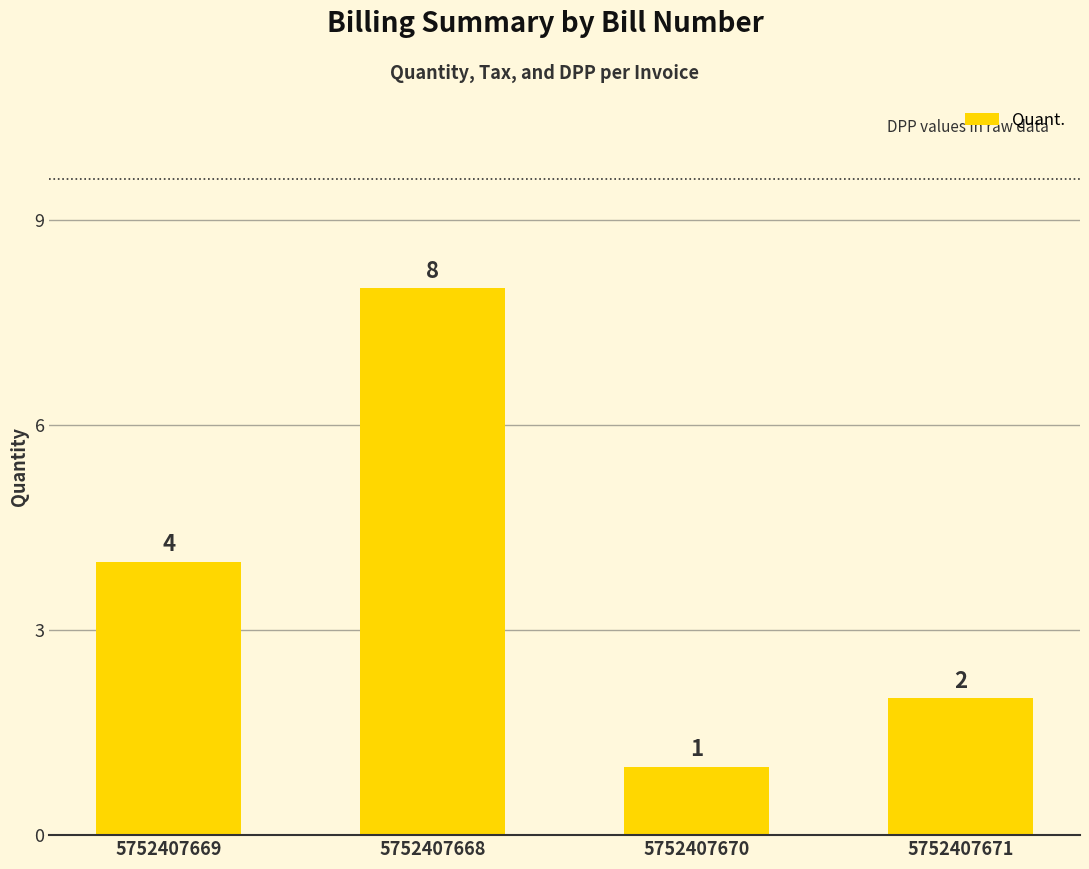

Is it true that the value at 5752407671 is 2?

True